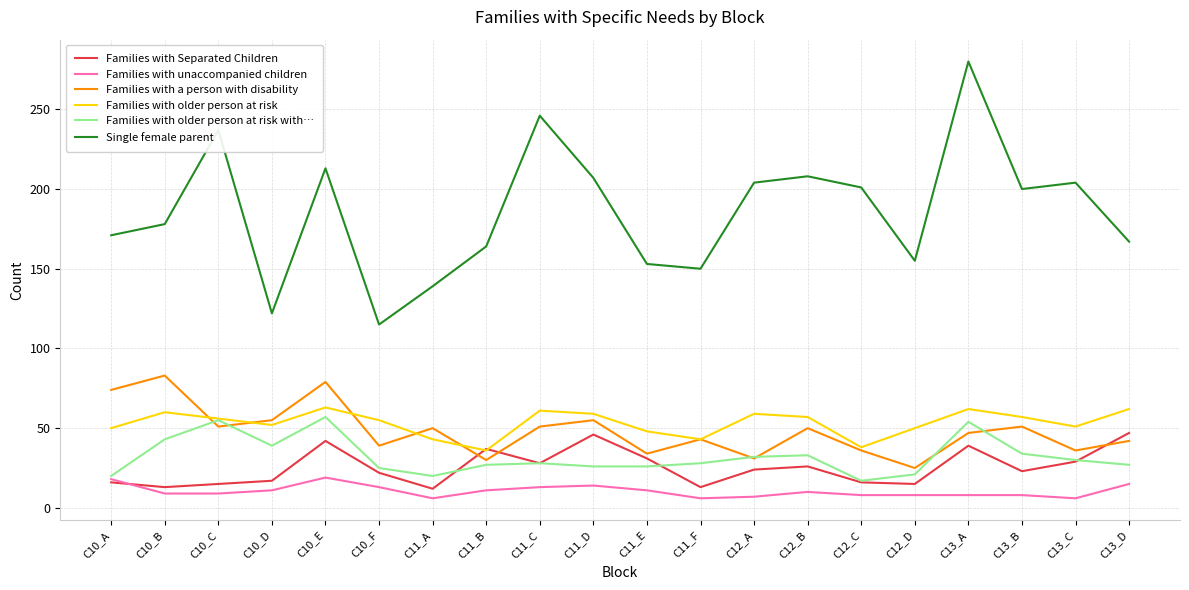

What is the minimum value for Families with Separated Children?

12